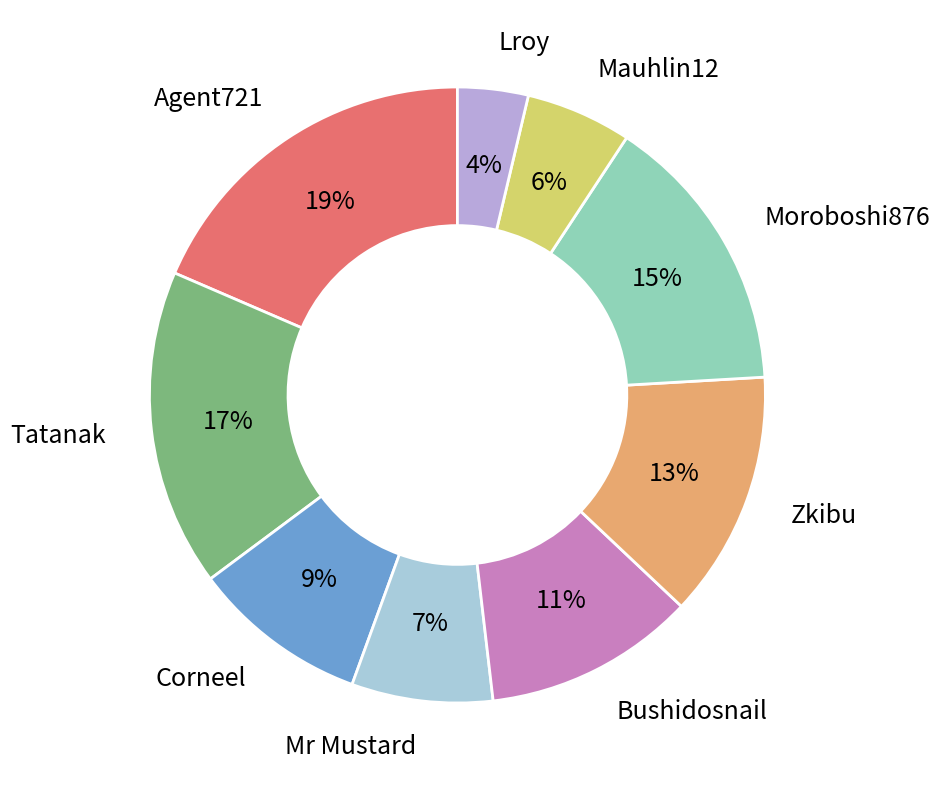

How many segments does this pie chart have?

9